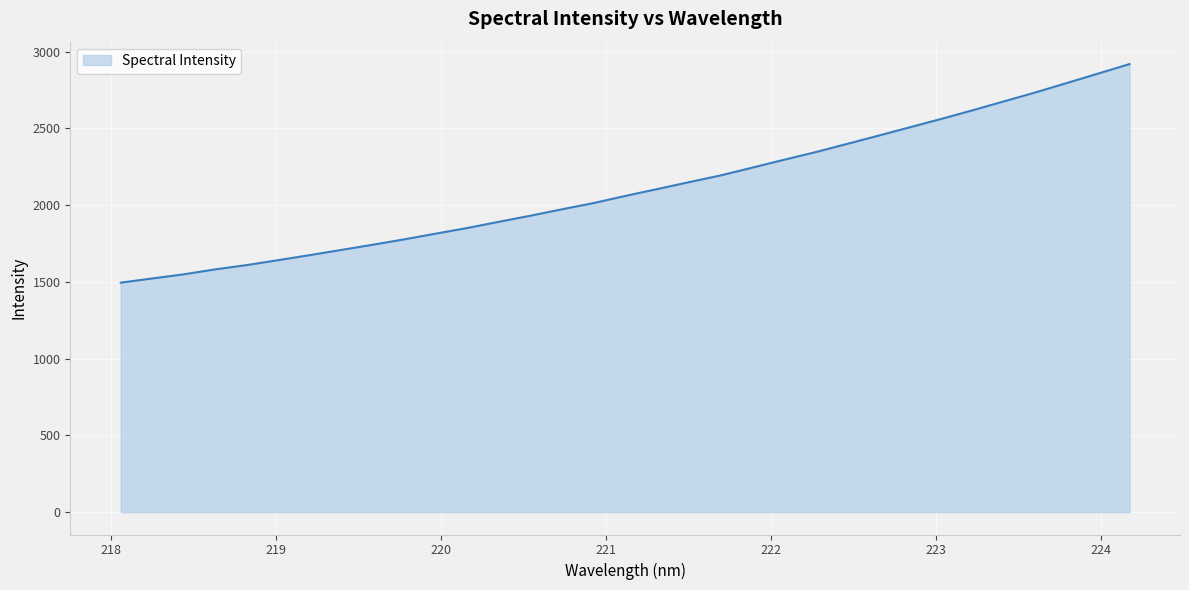

What is the difference between the maximum and minimum values?

1424.3